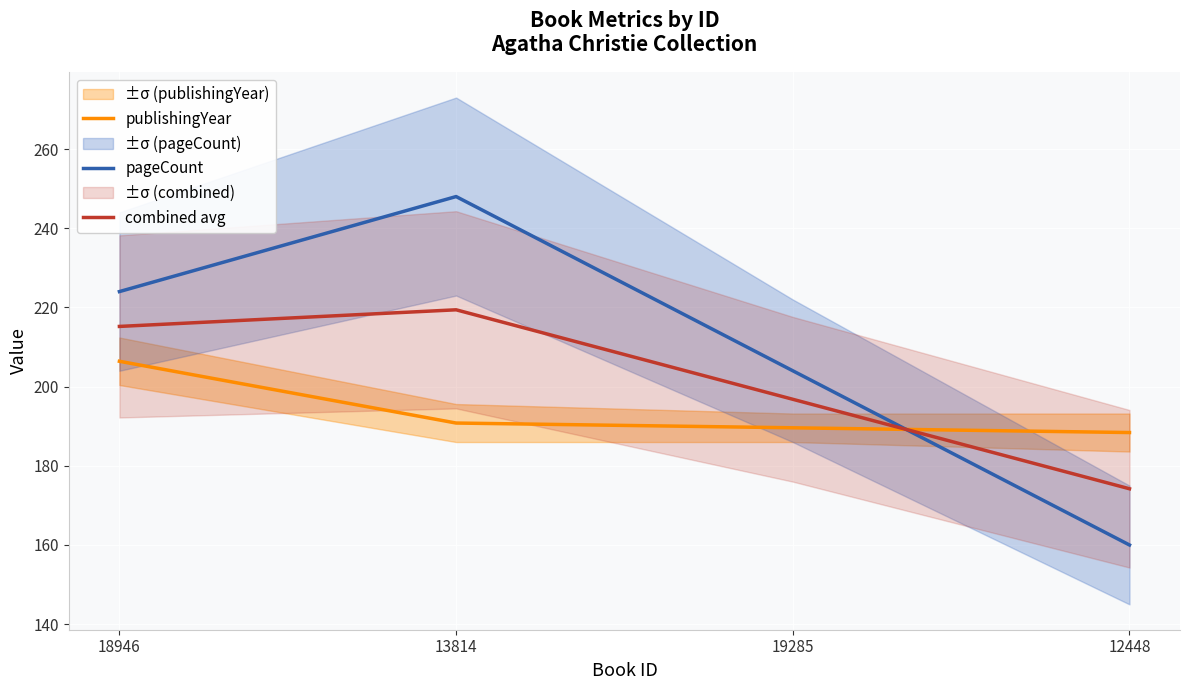

Is this an area chart (filled region under the line)?

No